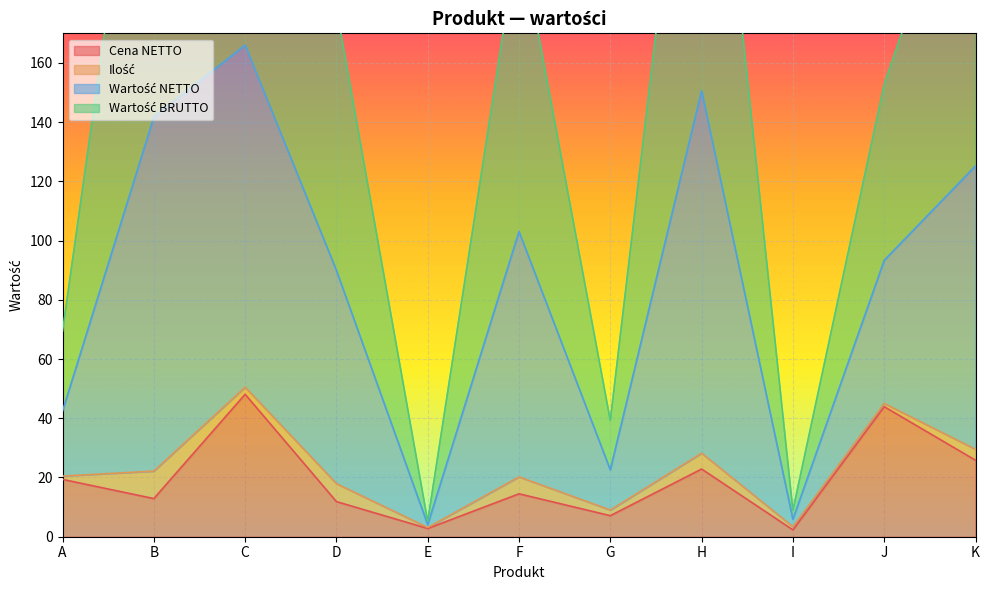

True or false: Cena NETTO has a value of 15.9 at J.

False